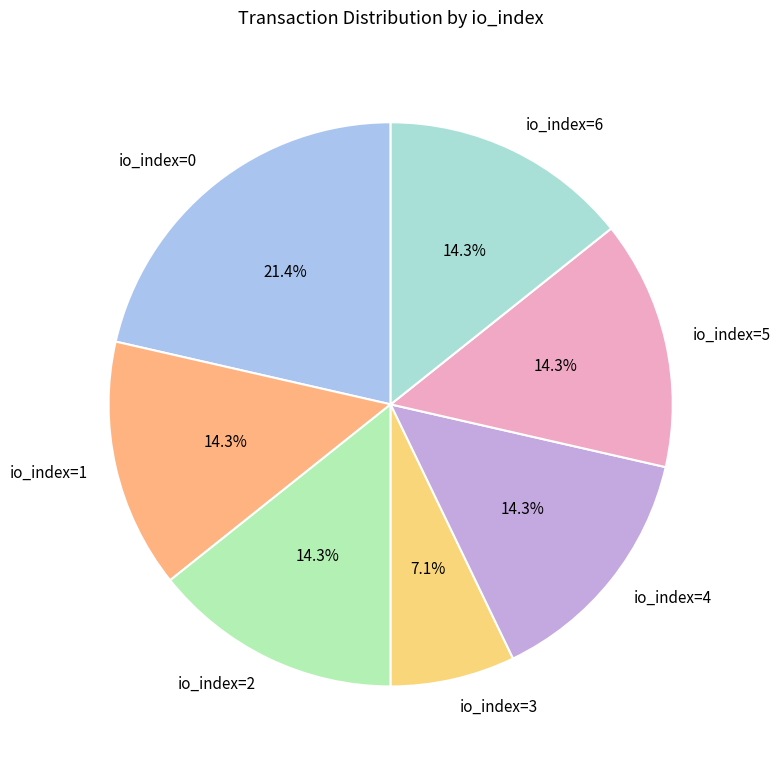

Between io_index=0 and io_index=4, which is larger?

io_index=0